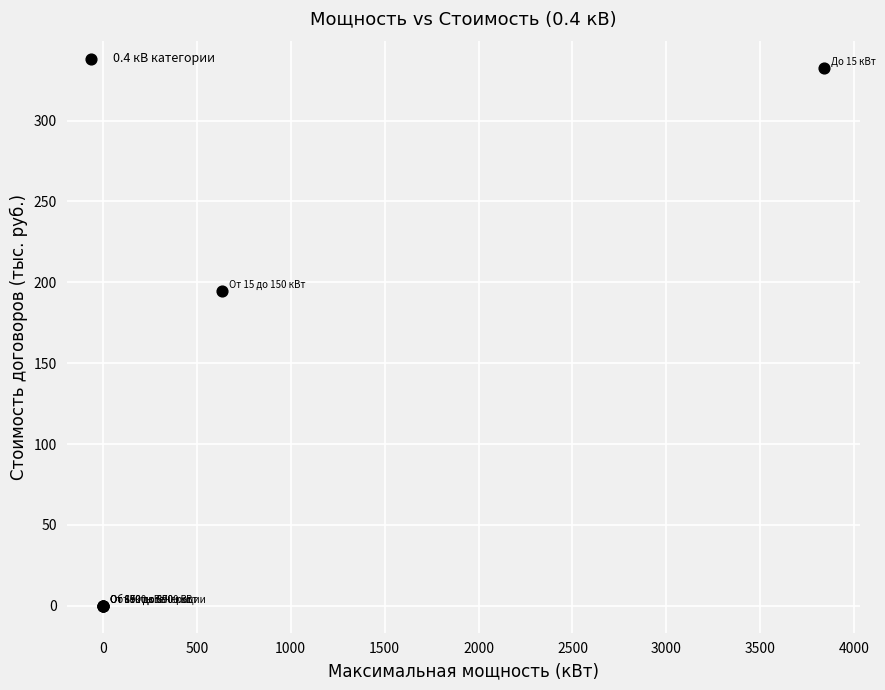

What Y value in the scatter plot is closest to 166?

194.9